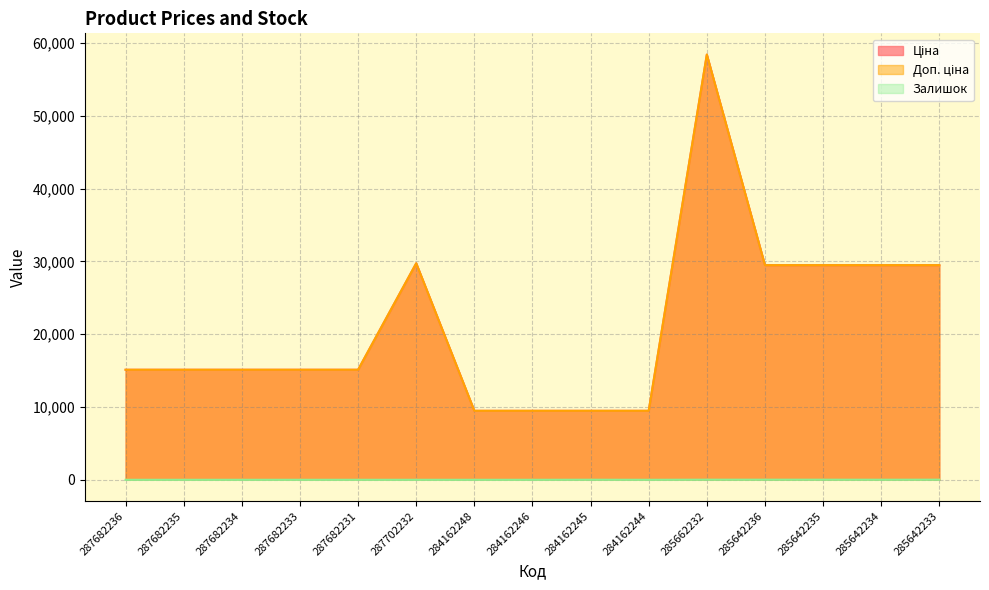

Between 287682235 and 285662232, which series saw the biggest shift?

Ціна